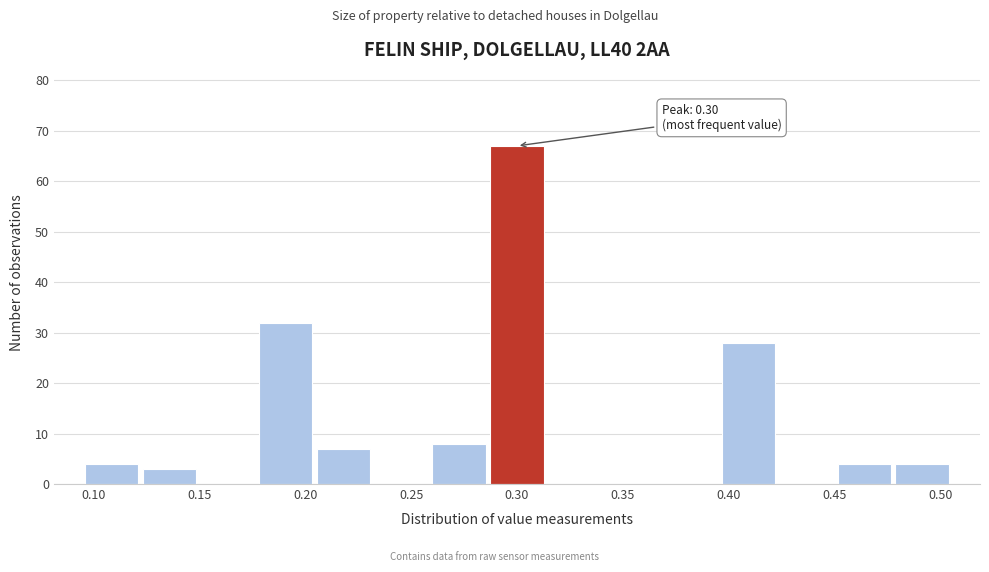

Which range on the x-axis has the tallest bar?

0.285 to 0.315